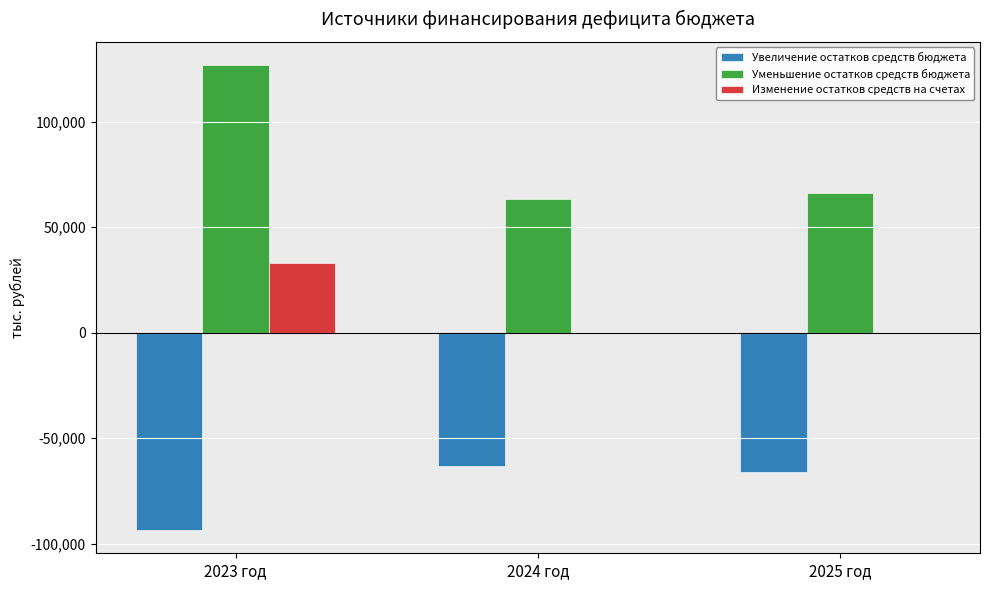

Reading left to right, transcribe all the data shown in this chart.

Увеличение остатков средств бюджета: -93556.4	-63322.7	-65941.3
Уменьшение остатков средств бюджета: 126702.8	63322.7	65941.3
Изменение остатков средств на счетах: 33146.5	0.0	0.0